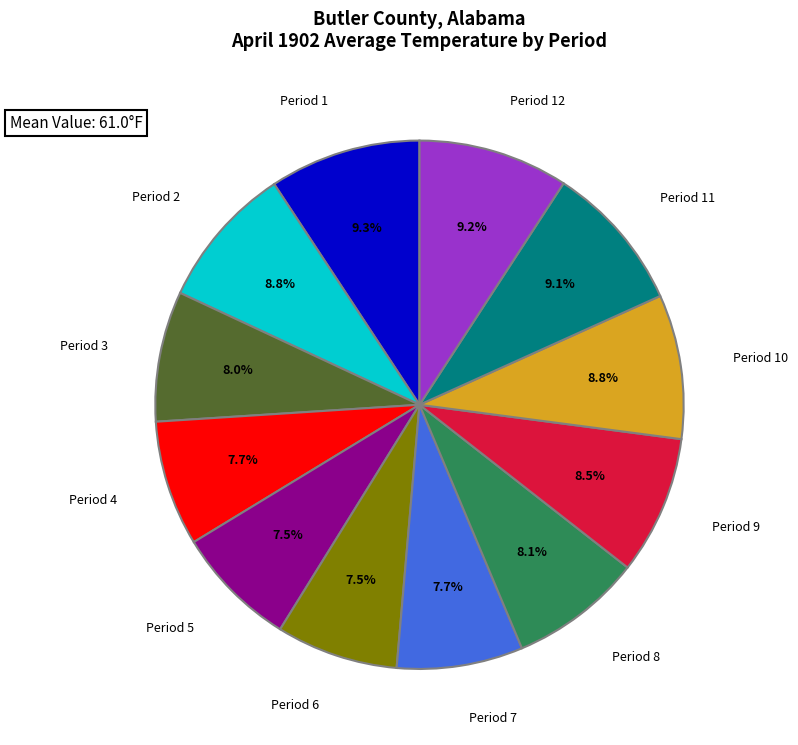

Is there any slice that represents more than half of the pie?

No